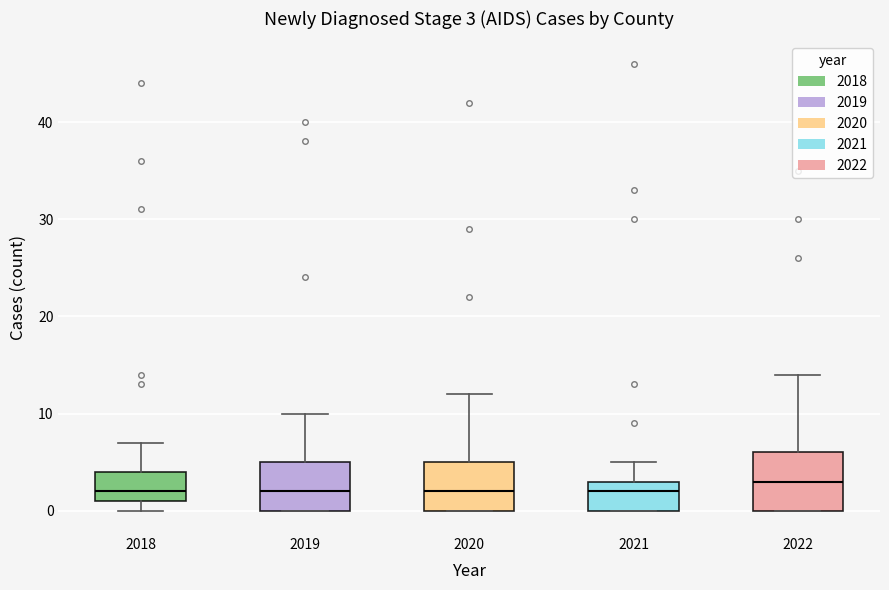

Which box is the tallest, from its lower edge to its upper edge?

2022